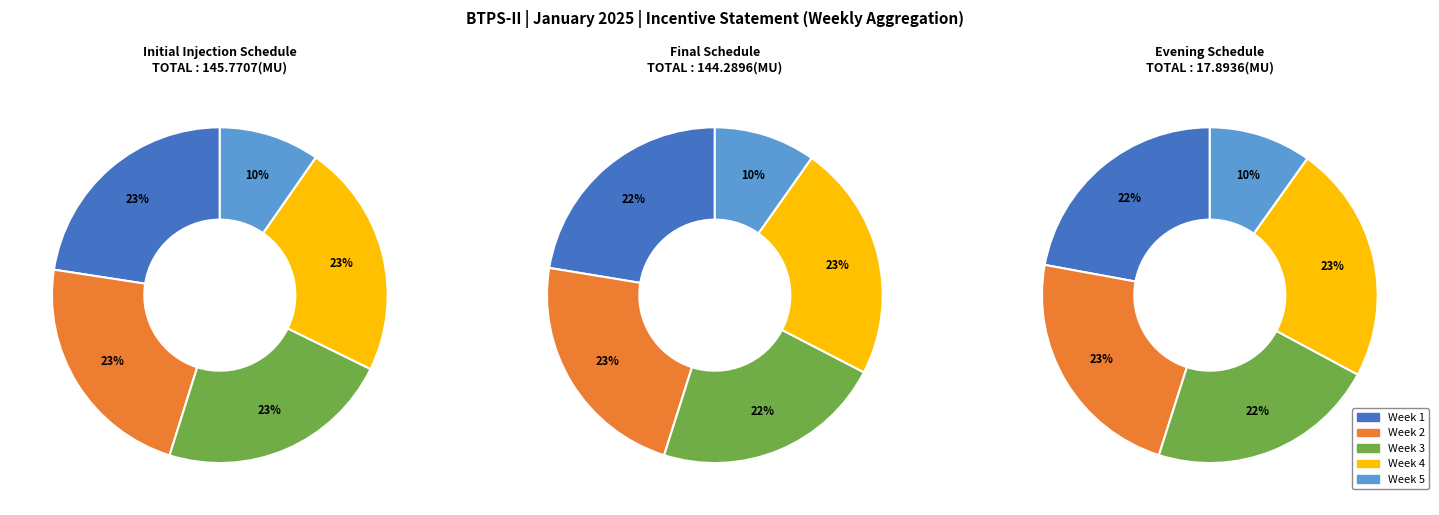

Between 12 and 5, which is larger?

12